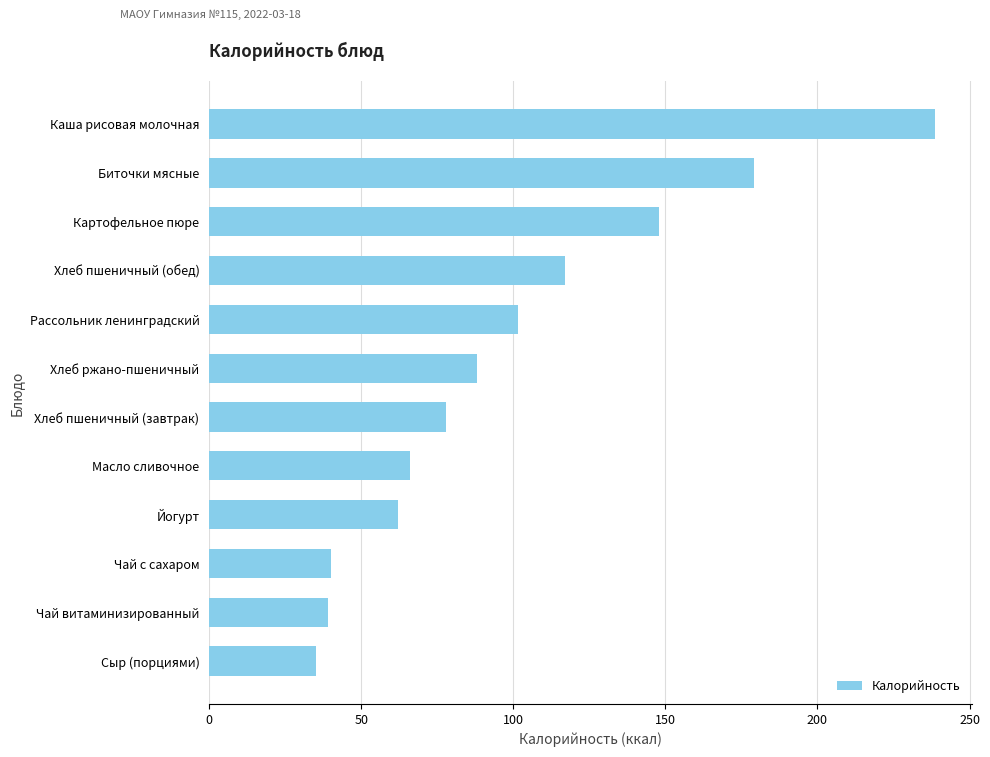

Where is the data nearest to the value 136?

Картофельное пюре